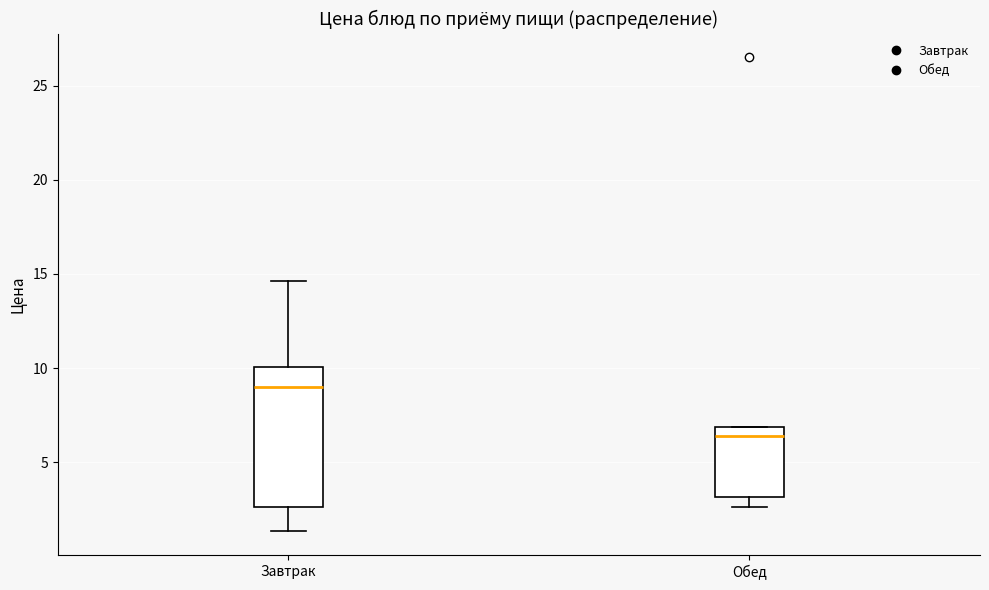

Which box has the lowest median line?

Обед